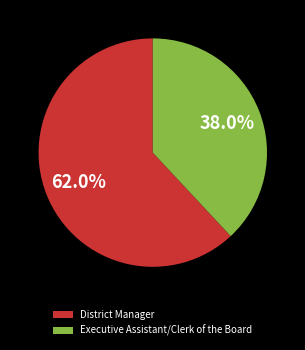

What percentage is NOT represented by Executive Assistant/Clerk of the Board?

62.0%